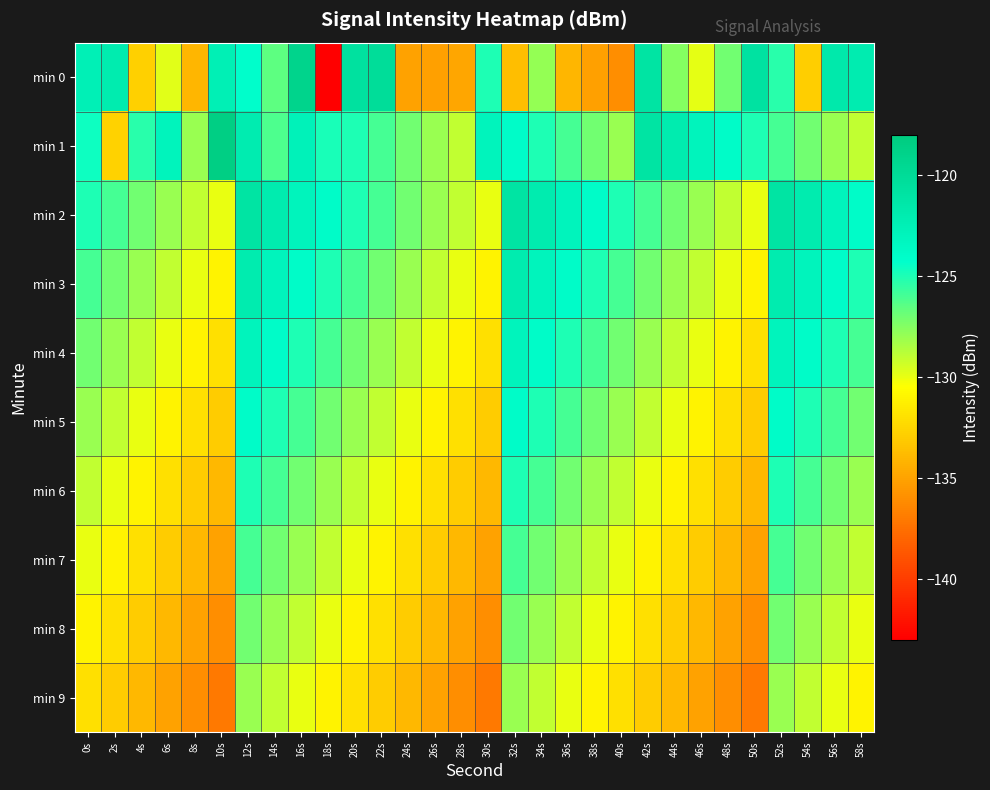

What is the spread (max minus min) of values at 6s?

11.9